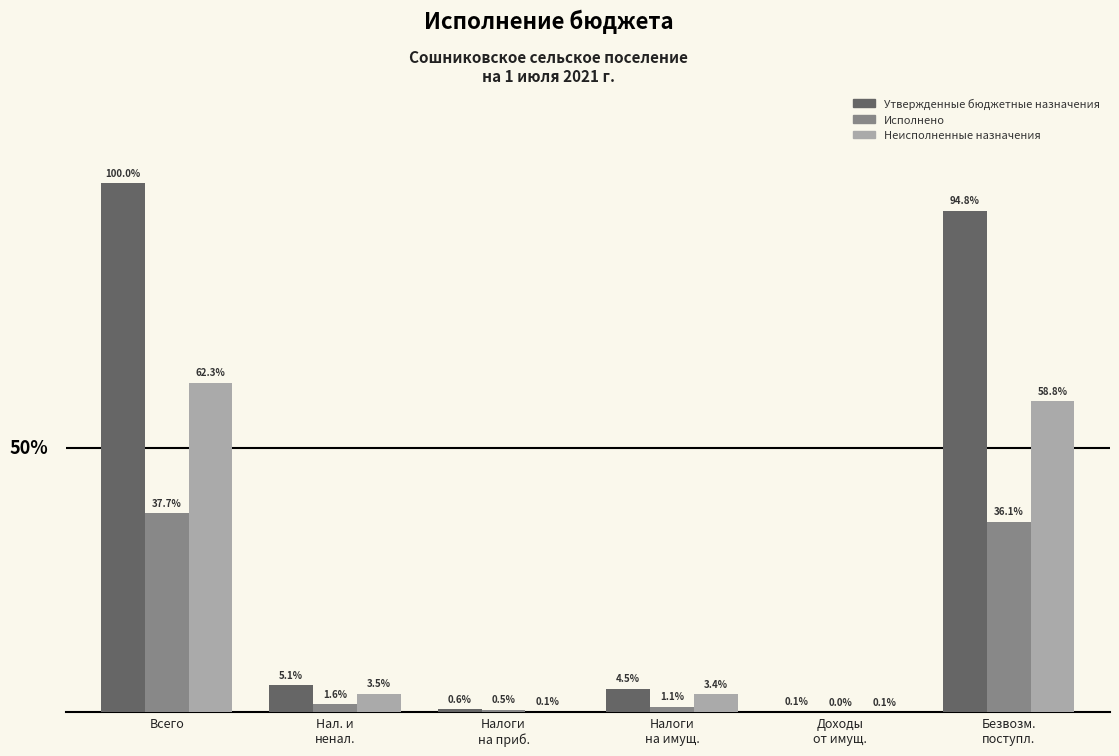

What position from the left is Доходы
от имущ.?

5